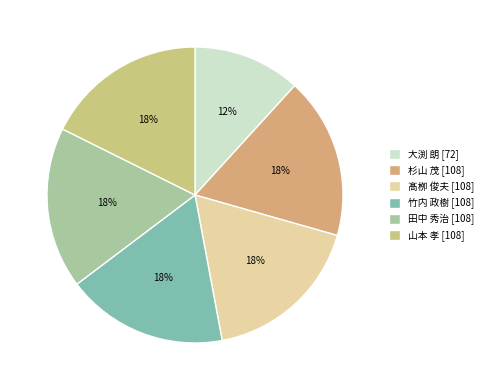

Is 田中 秀治 the majority of the pie?

No